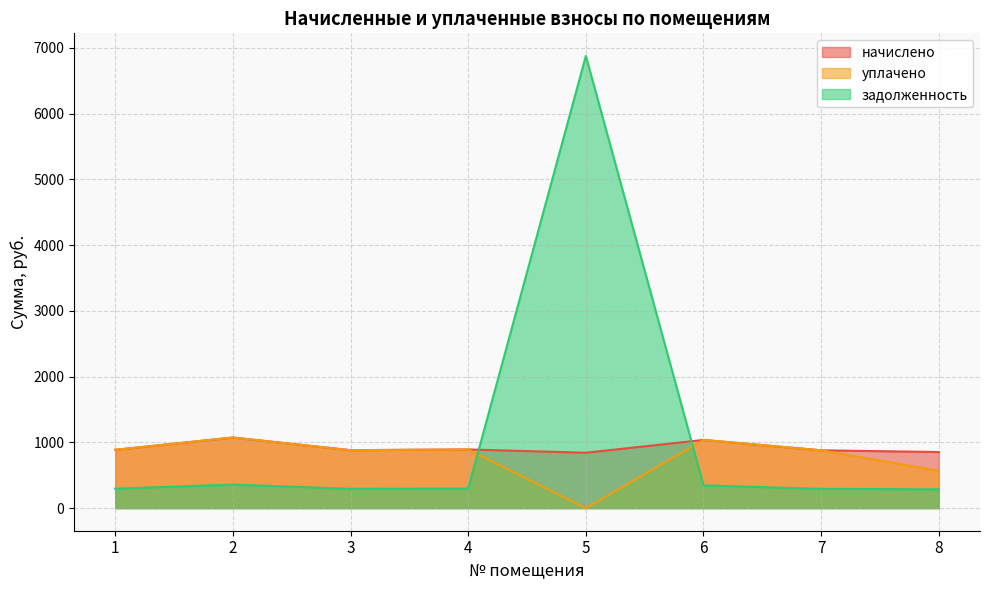

At 1, list the series in order from smallest to largest.

задолженность, начислено, уплачено